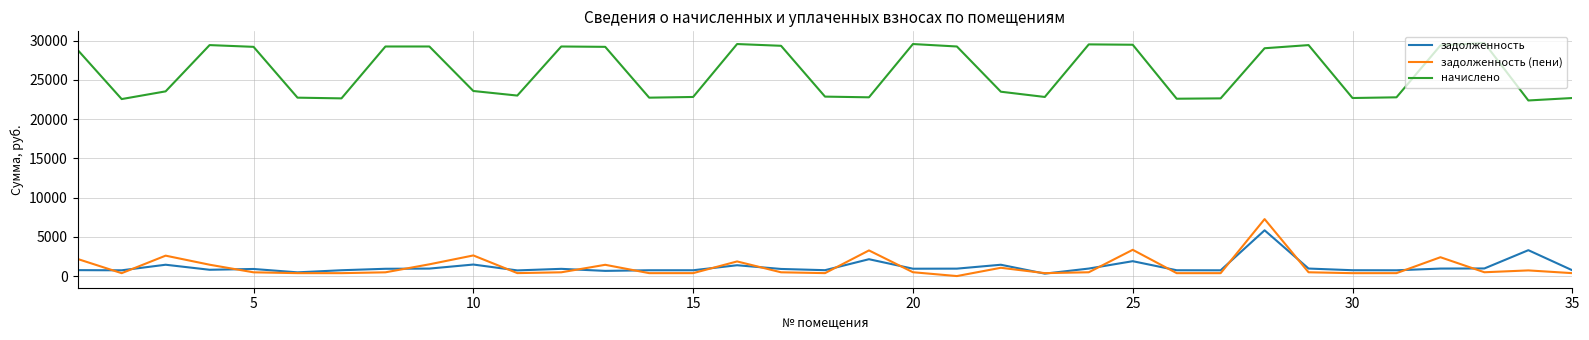

True or false: начислено and задолженность cross at least once.

False